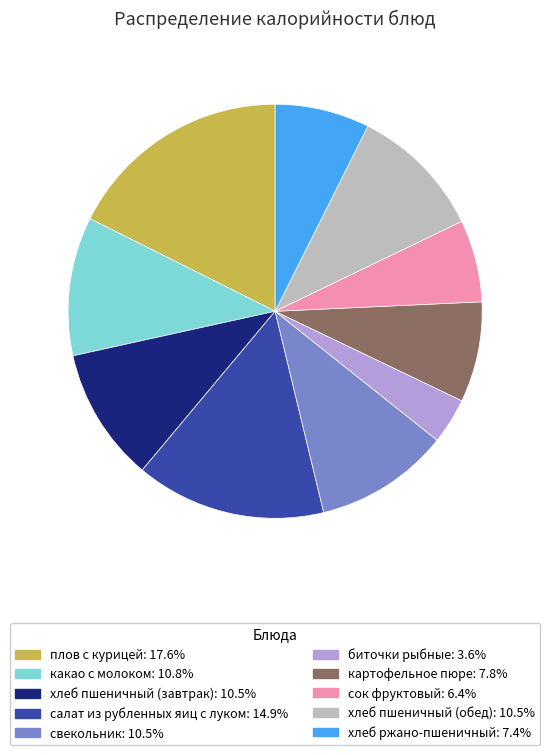

How many slices are in this pie chart?

10